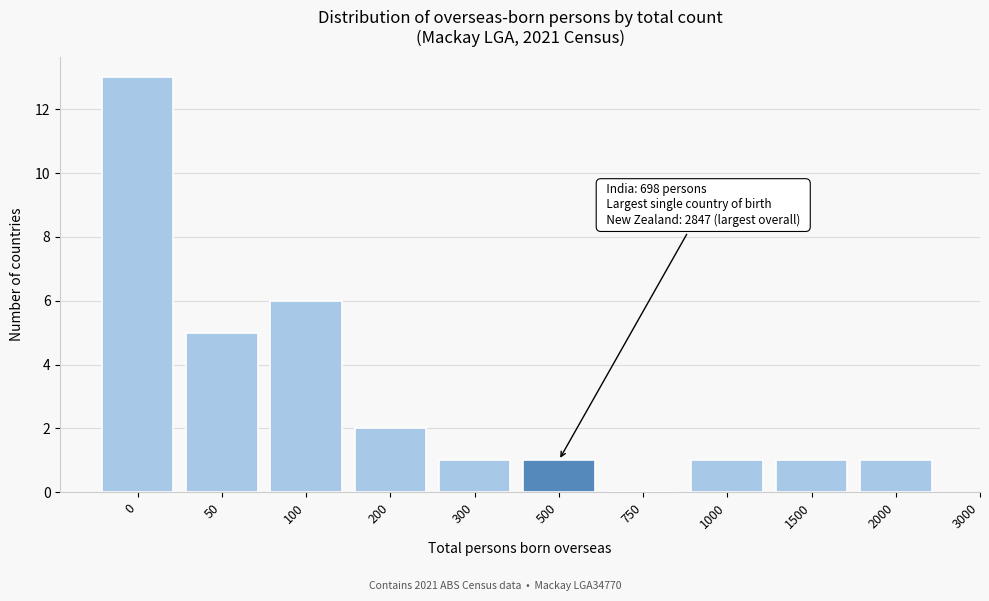

Reading left to right, what are all the values shown in this chart?

0=13	50=5	100=6	200=2	300=1	500=1	750=0	1000=1	1500=1	2000=1